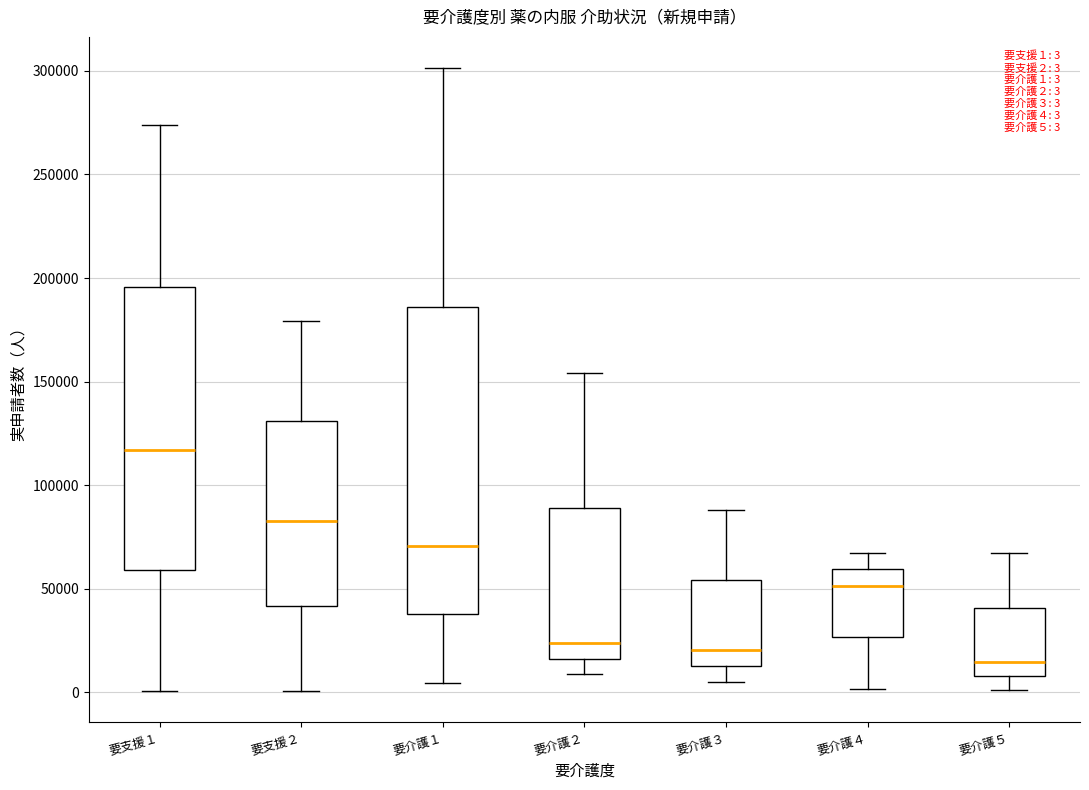

Comparing the boxes themselves (not the whiskers), which one is the tallest?

要介護１